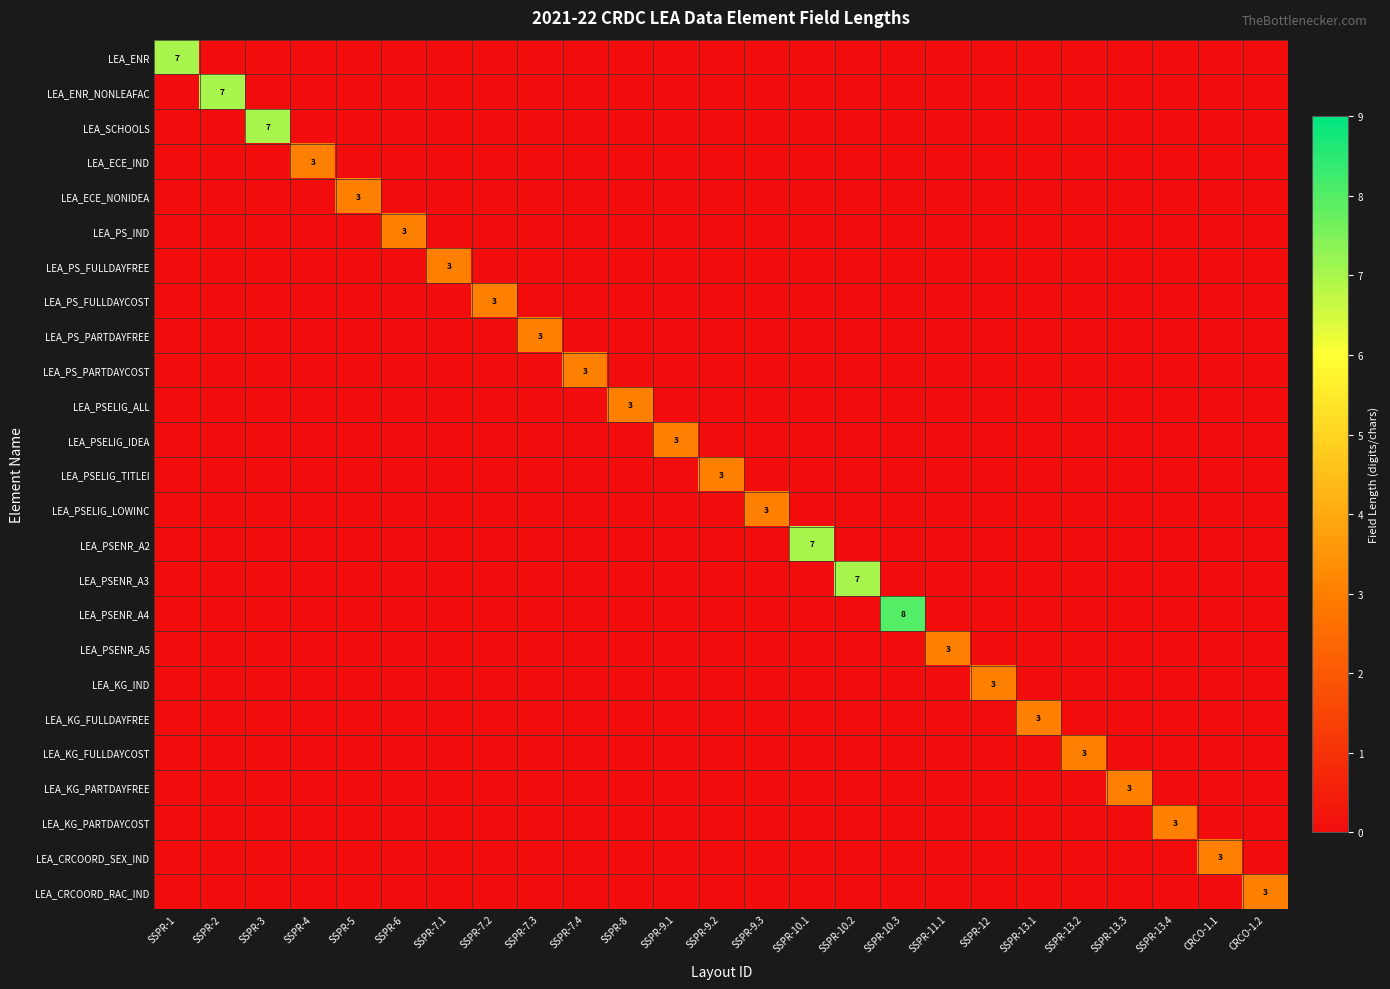

What is the total value across all series at SSPR-7.4?

3